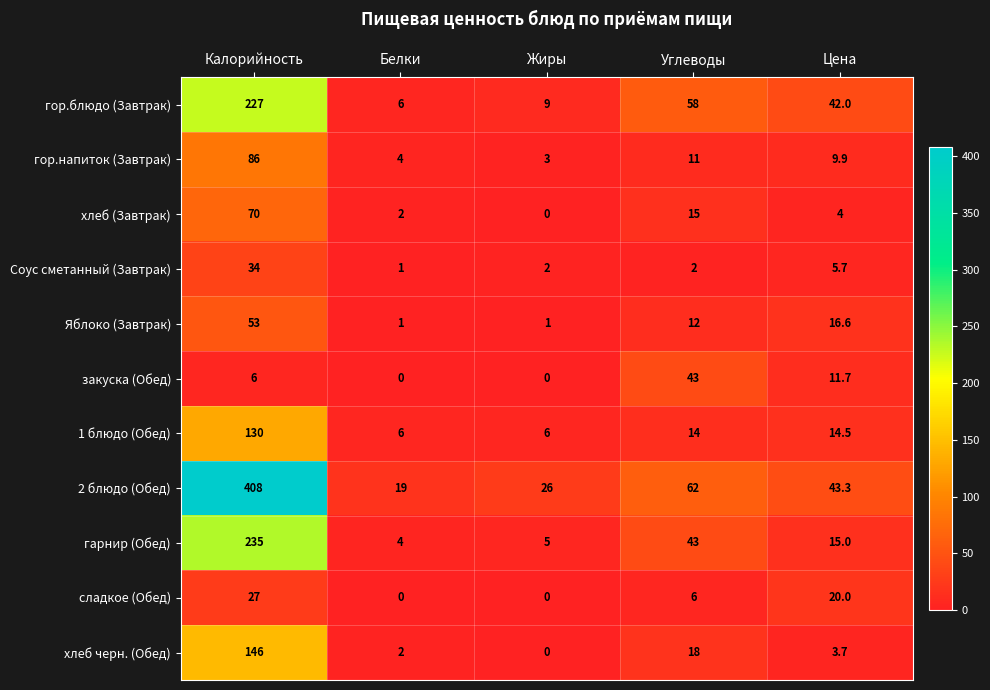

At which label does хлеб (Завтрак) first exceed 4?

Калорийность